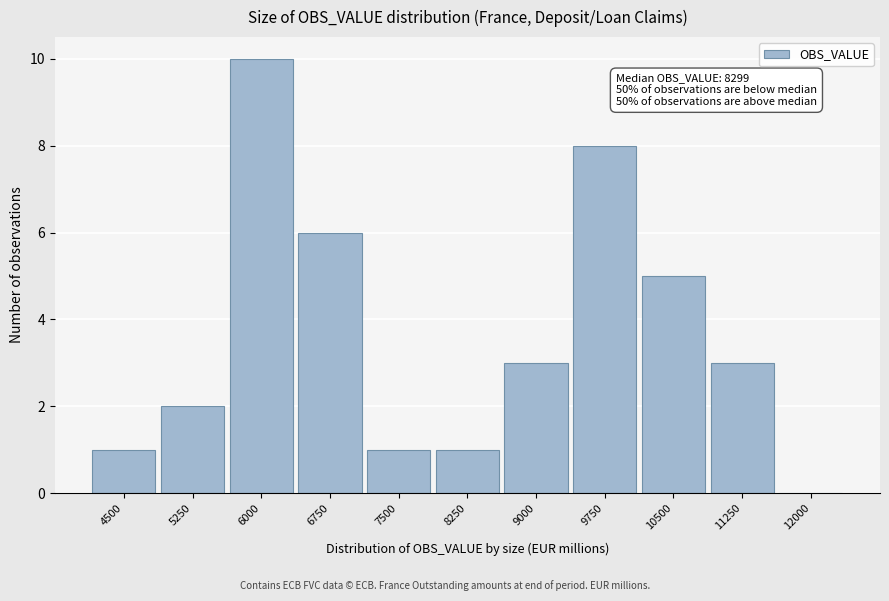

Reading left to right, transcribe all the data shown in this chart.

4500=1	5250=2	6000=10	6750=6	7500=1	8250=1	9000=3	9750=8	10500=5	11250=3	12000=0